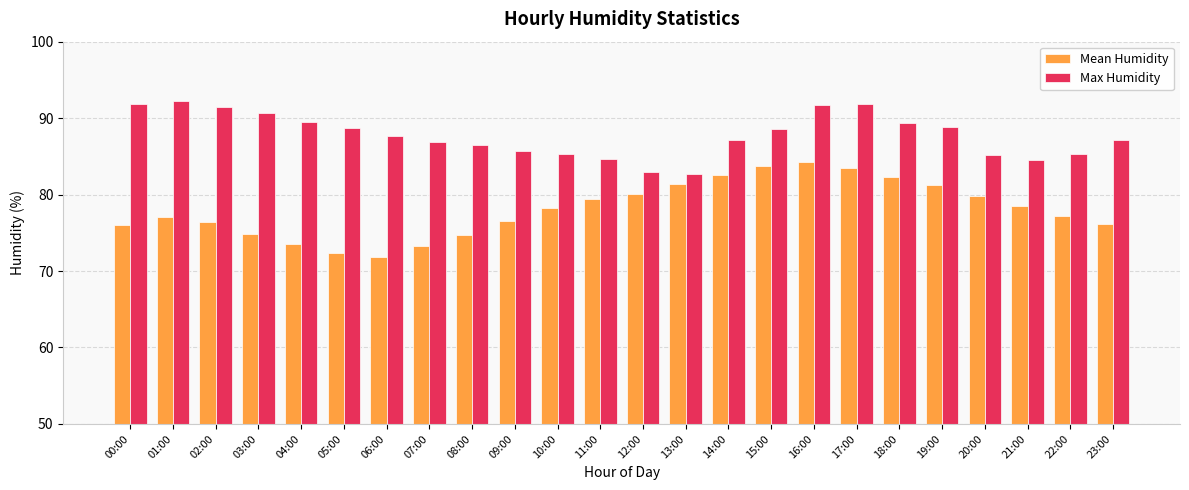

True or false: Max Humidity has a value of 154.5 at 03:00.

False